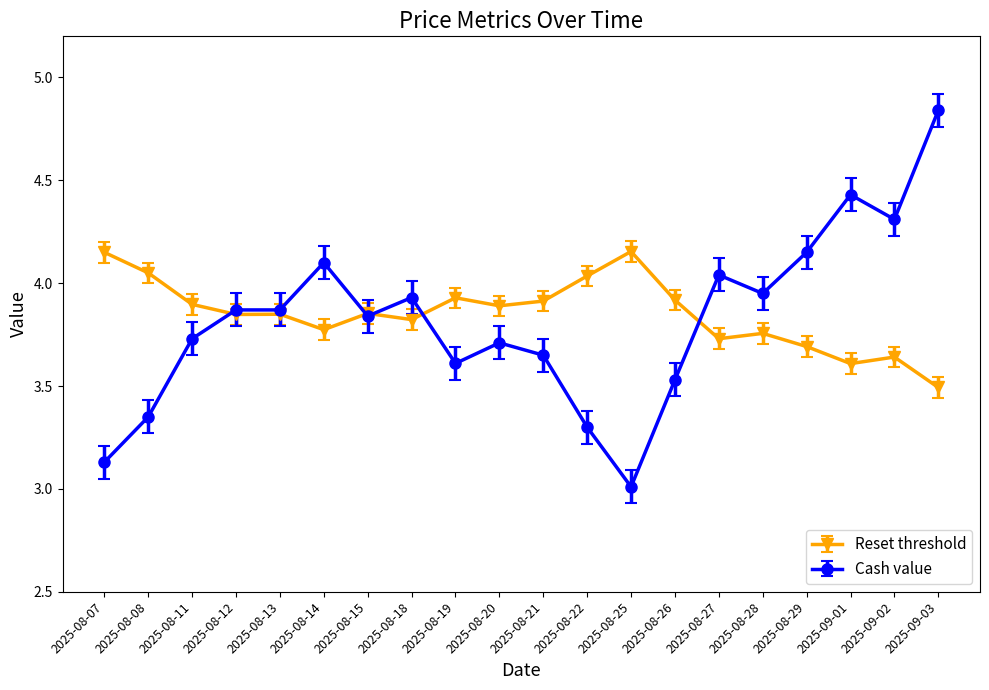

Does the chart display data point markers on the line(s)?

Yes